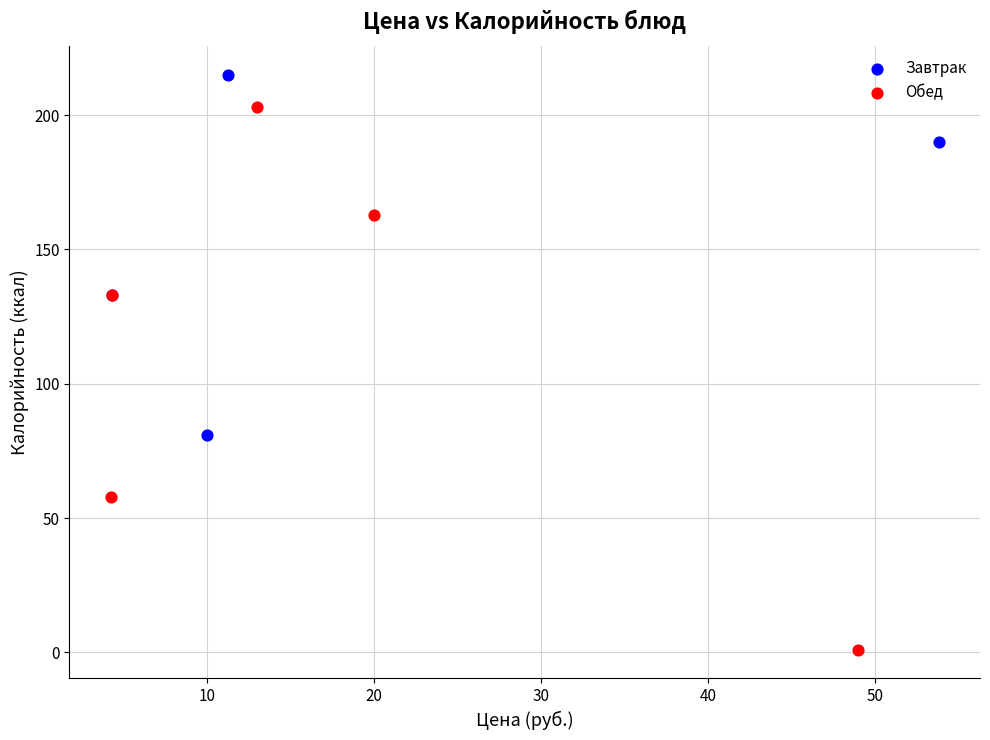

Which series has the widest spread of Y values?

Обед